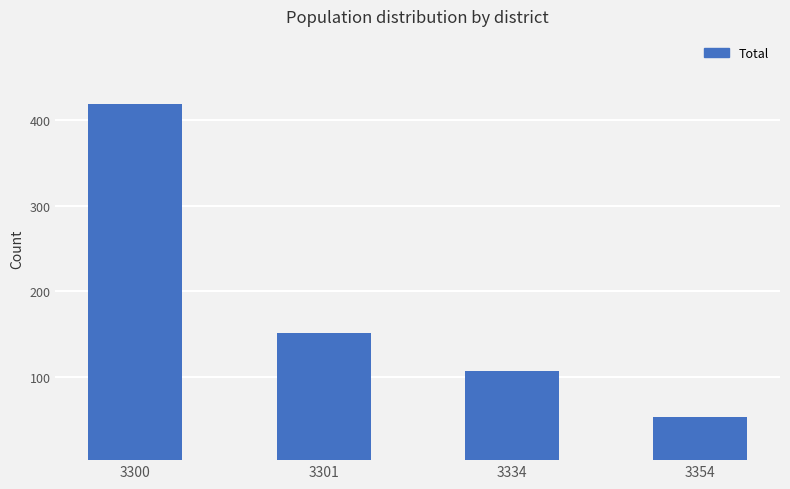

True or false: the data shows 107 at 3334.

True